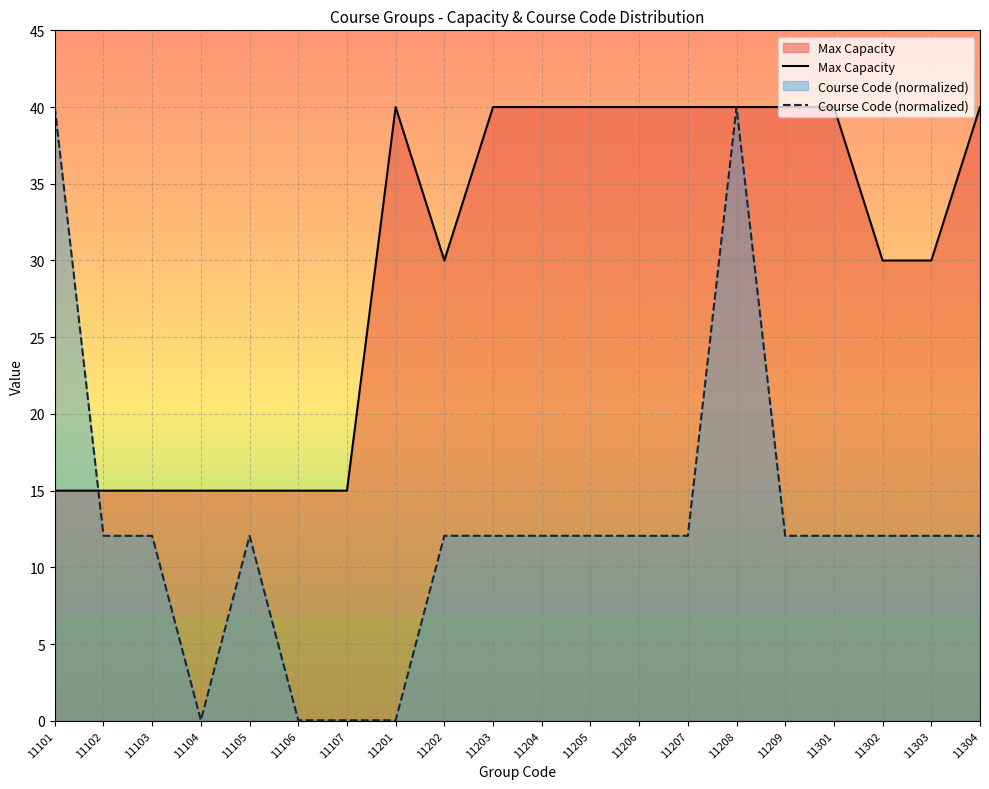

Which has a higher value, 11302 or 11303?

11302